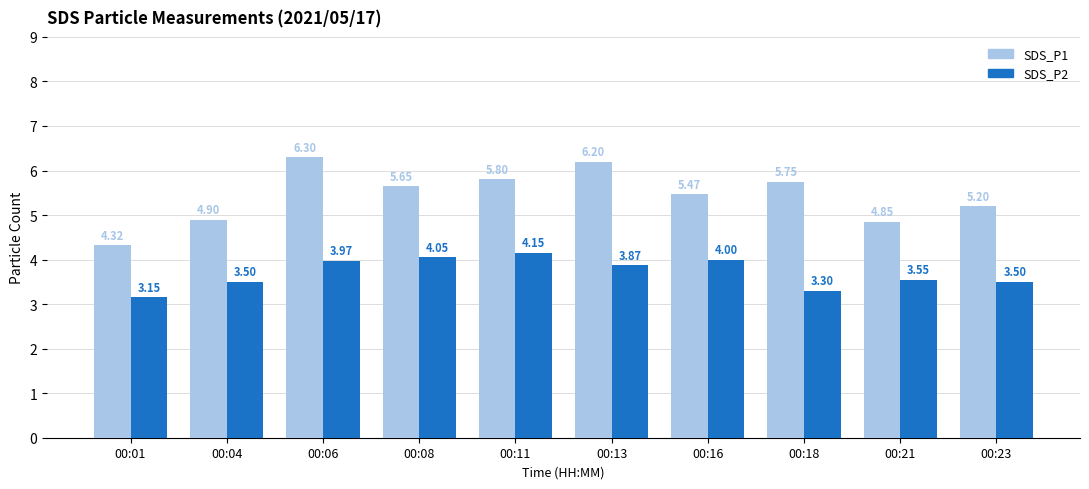

Which series has the largest range (max minus min)?

SDS_P1